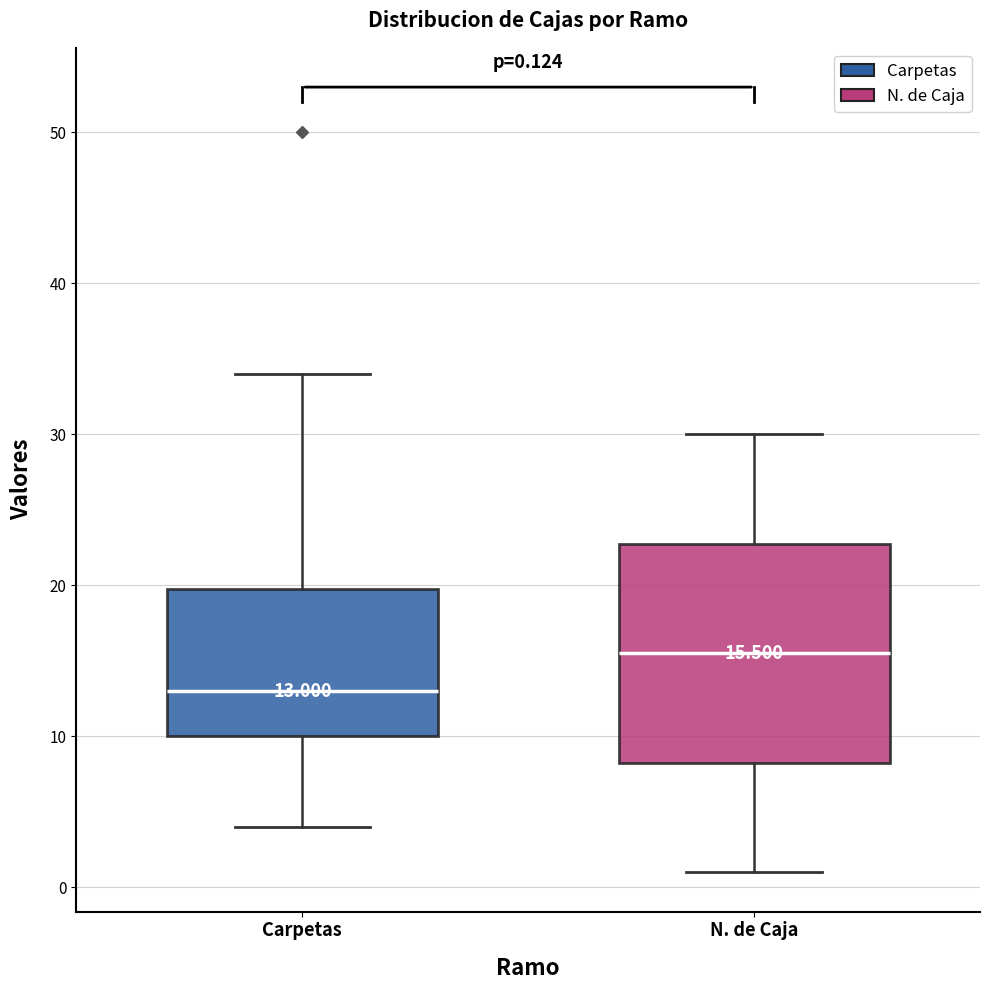

Comparing the boxes themselves (not the whiskers), which one is the tallest?

N. de Caja